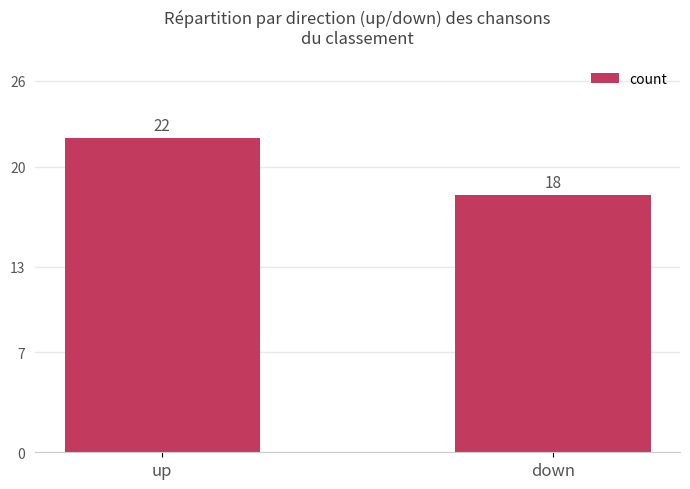

The value at up is 22. True or false?

True